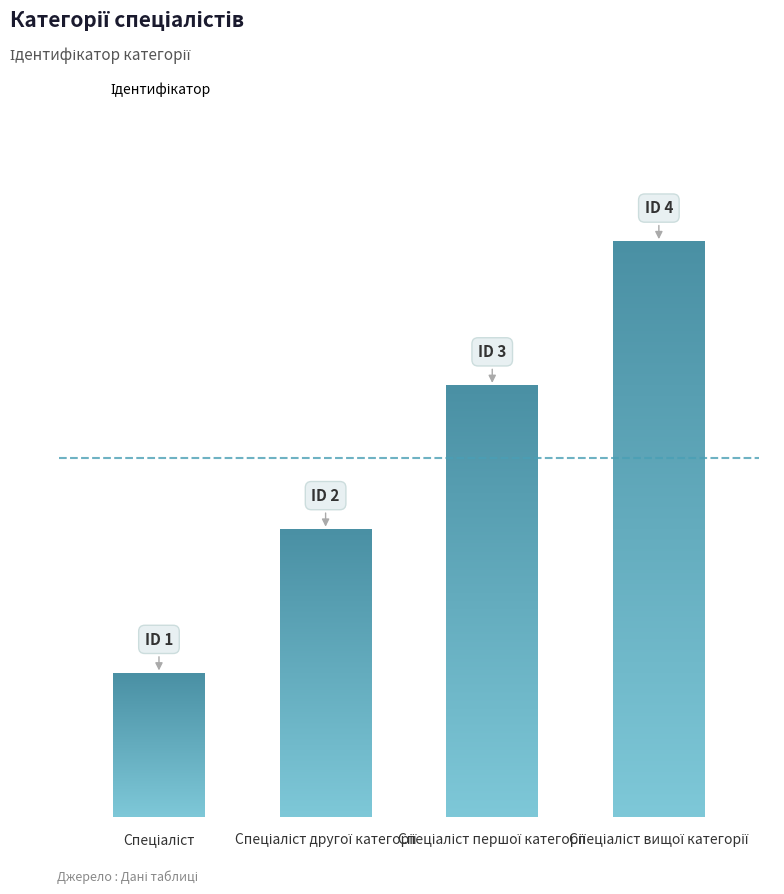

Is it true that the value at Спеціаліст is 1?

True